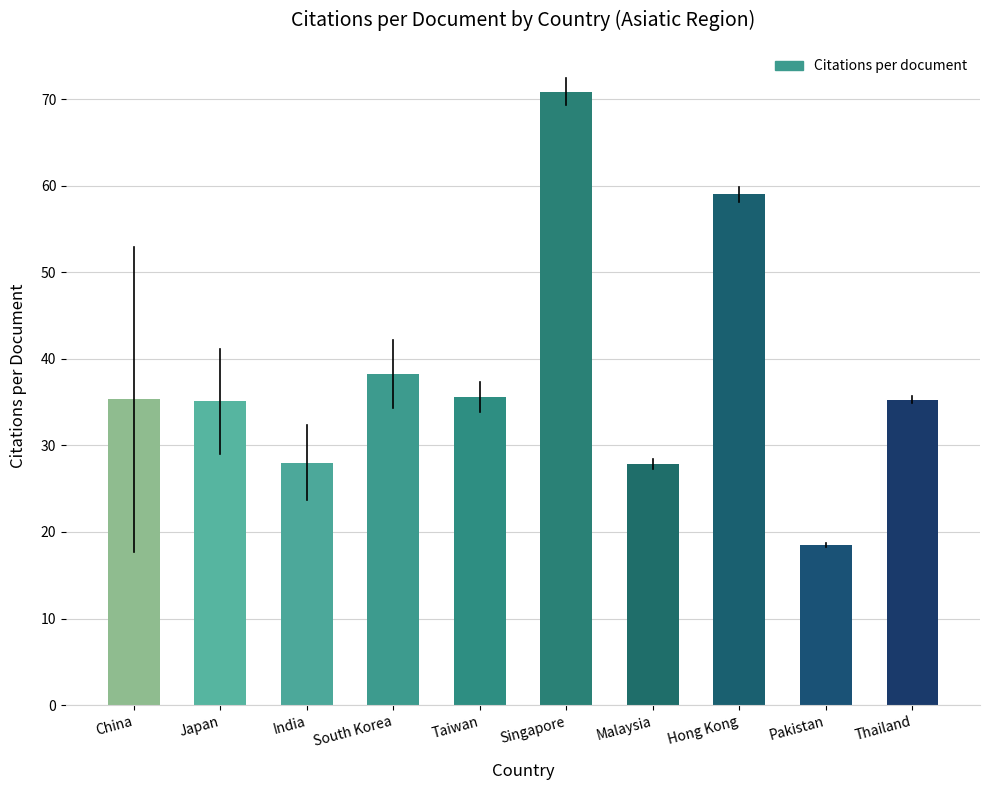

What is the difference between the maximum and minimum values?

52.4